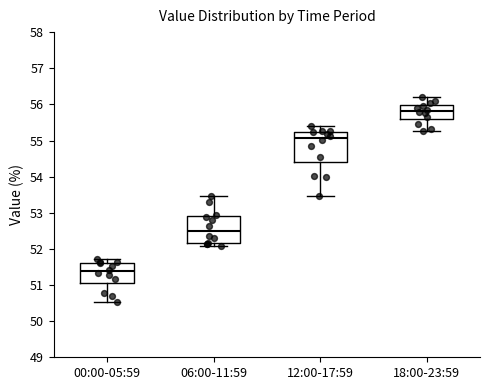

Where is the upper edge of the box for 12:00-17:59 on the y-axis? The values are not printed on the chart, so give them approximately, as read against the axis.

55.2